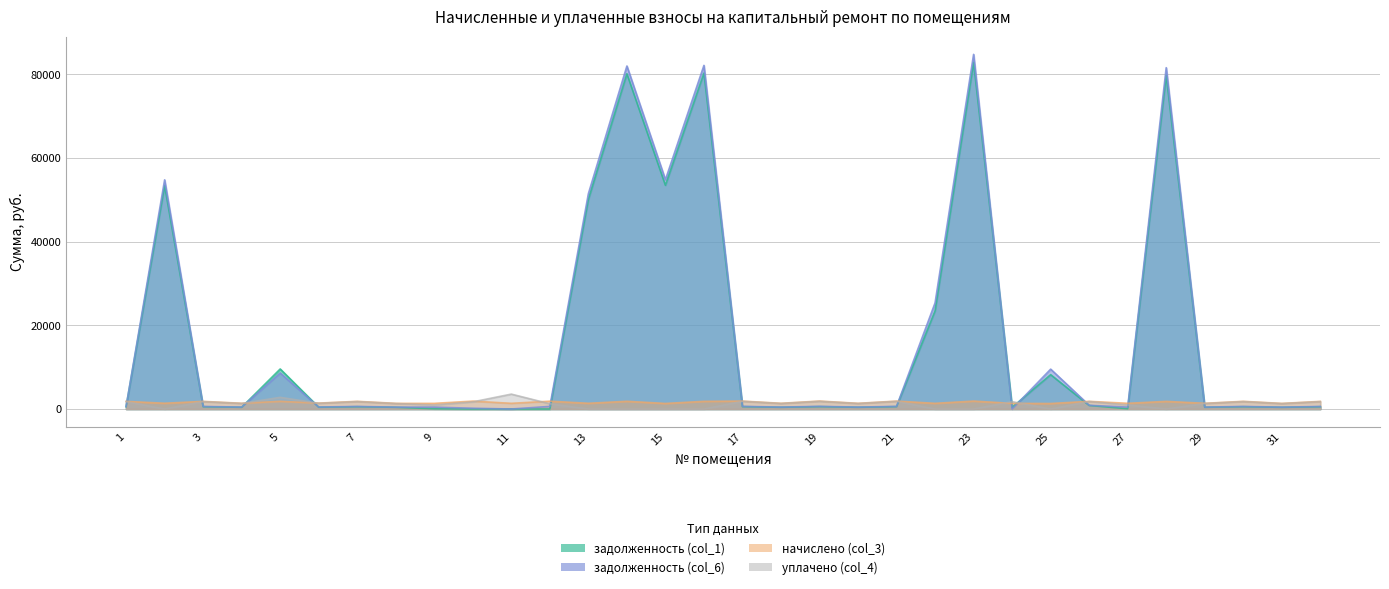

What is the difference between the highest and lowest values at 19?

1329.3